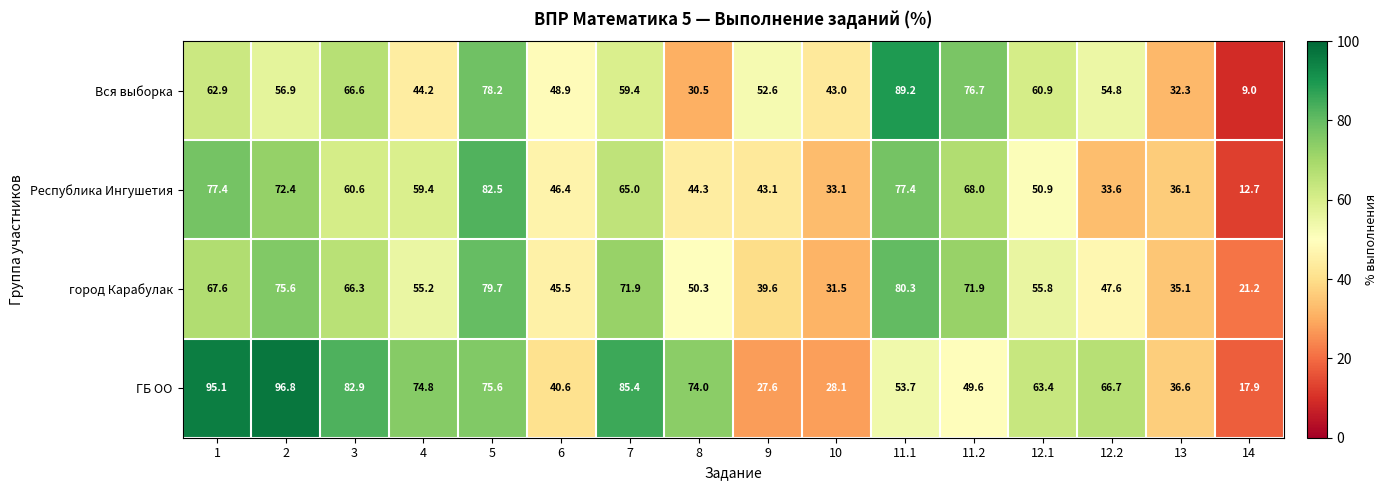

True or false: Вся выборка has a value of 30.5 at 8.

True